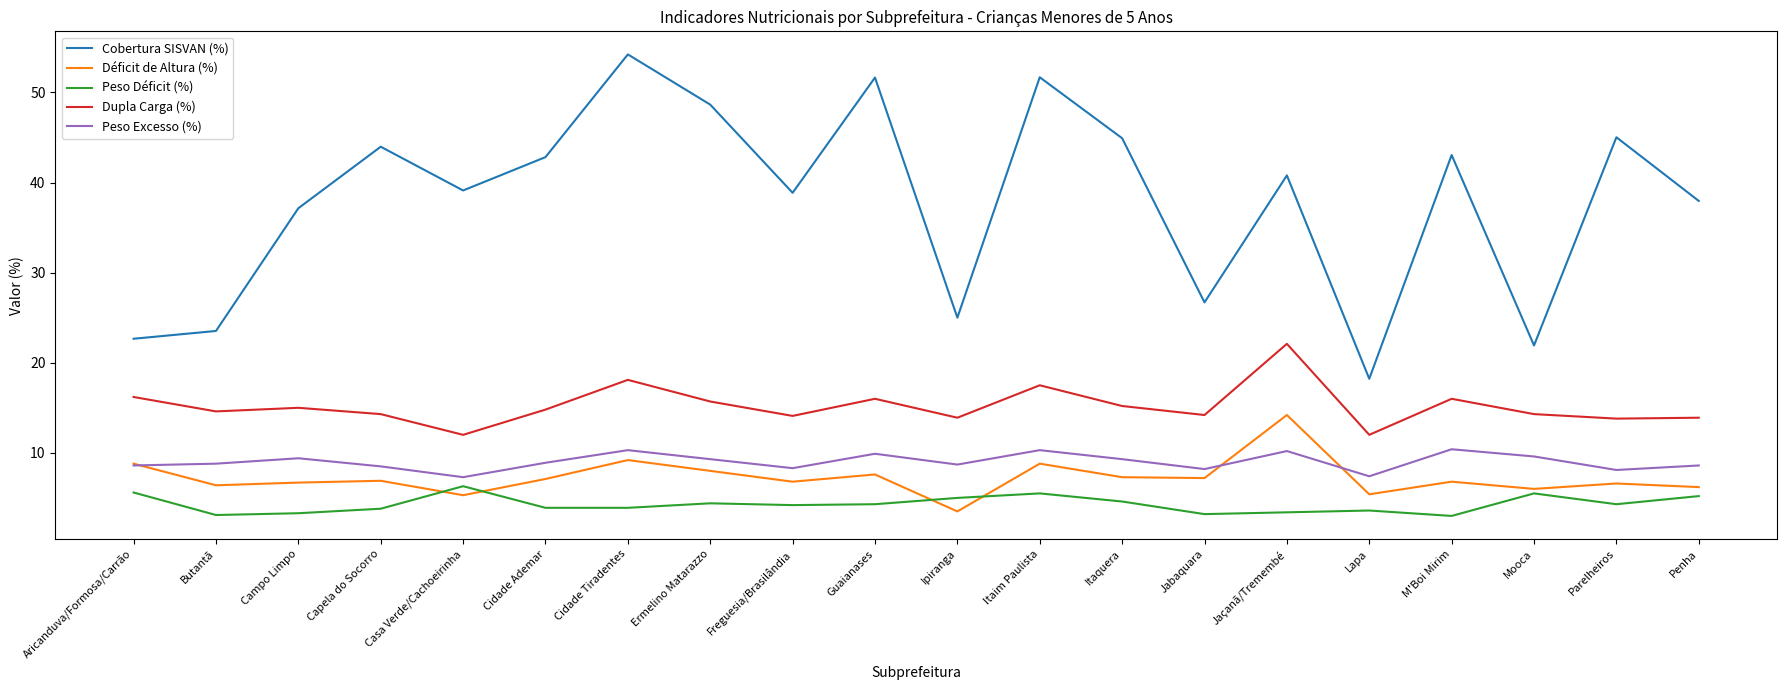

True or false: Peso Excesso (%) has a value of 8.6 at Penha.

True